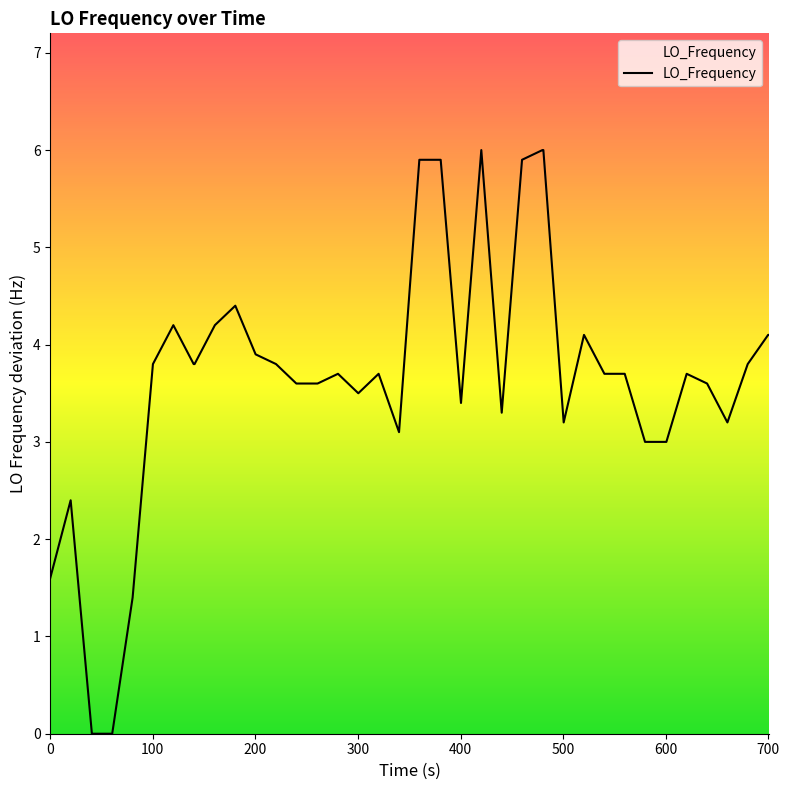

What is the maximum value shown in the chart?

6.0